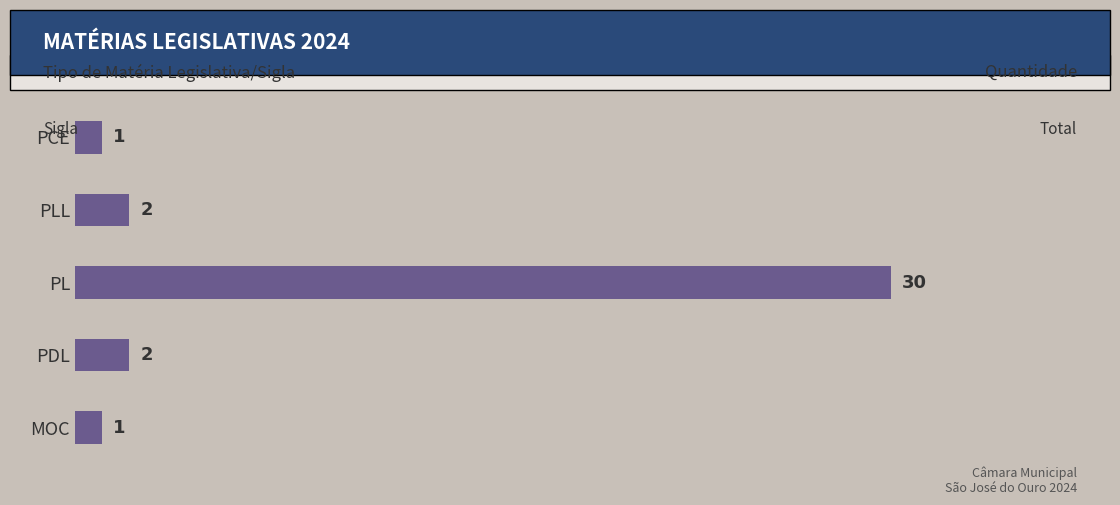

Between PL and PLL, which is larger?

PL